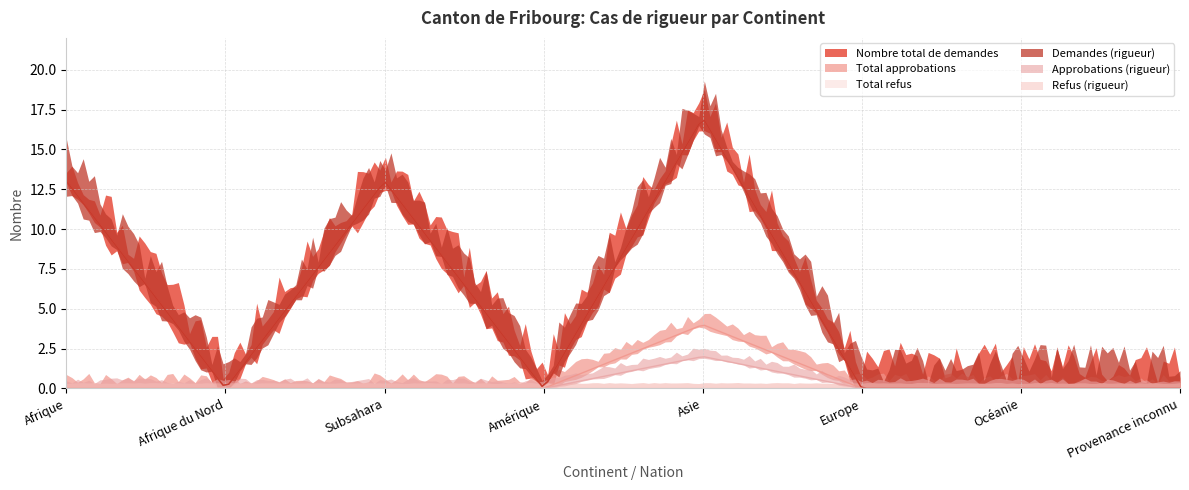

At how many categories does at least one series exceed 1?

3